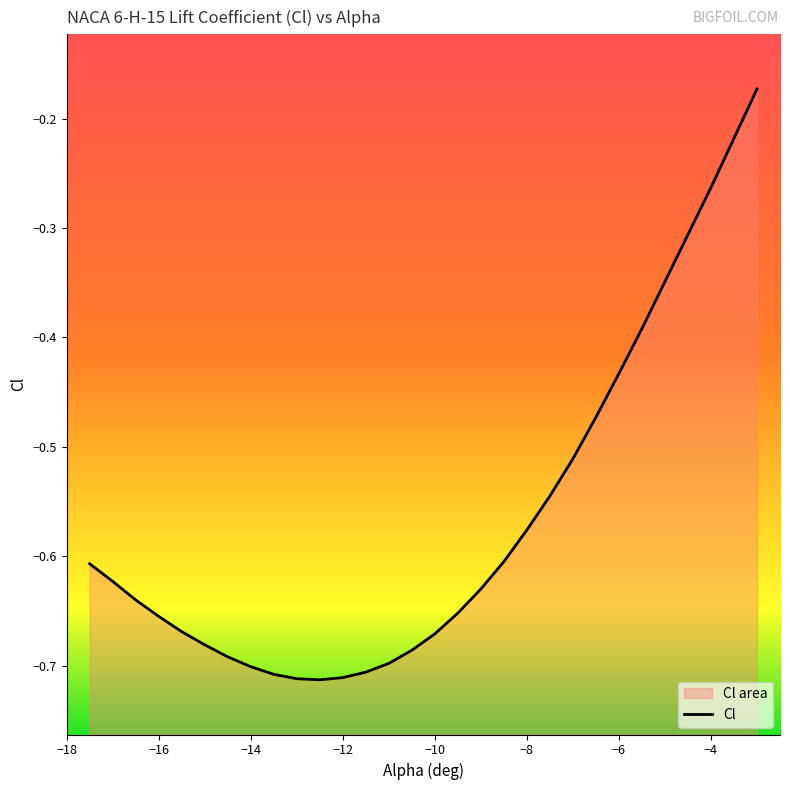

Reading left to right, list all the values displayed in this chart.

-17.5=-0.6	-17=-0.6	-16.5=-0.6	-16=-0.7	-15.5=-0.7	-15=-0.7	-14.5=-0.7	-14=-0.7	-13.5=-0.7	-13=-0.7	-12.5=-0.7	-12=-0.7	-11.5=-0.7	-11=-0.7	-10.5=-0.7	-10=-0.7	-9.5=-0.7	-9=-0.6	-8.5=-0.6	-8=-0.6	-7.5=-0.5	-7=-0.5	-6.5=-0.5	-6=-0.4	-5.5=-0.4	-5=-0.3	-4.5=-0.3	-4=-0.3	-3.5=-0.2	-3=-0.2